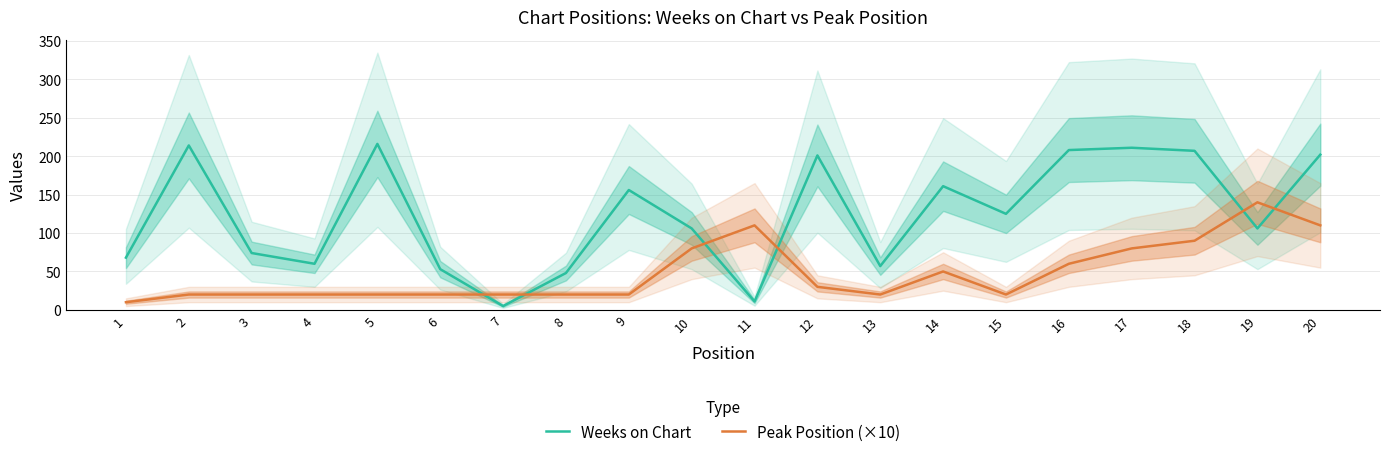

How many data points in Weeks on Chart are less than 125?

10